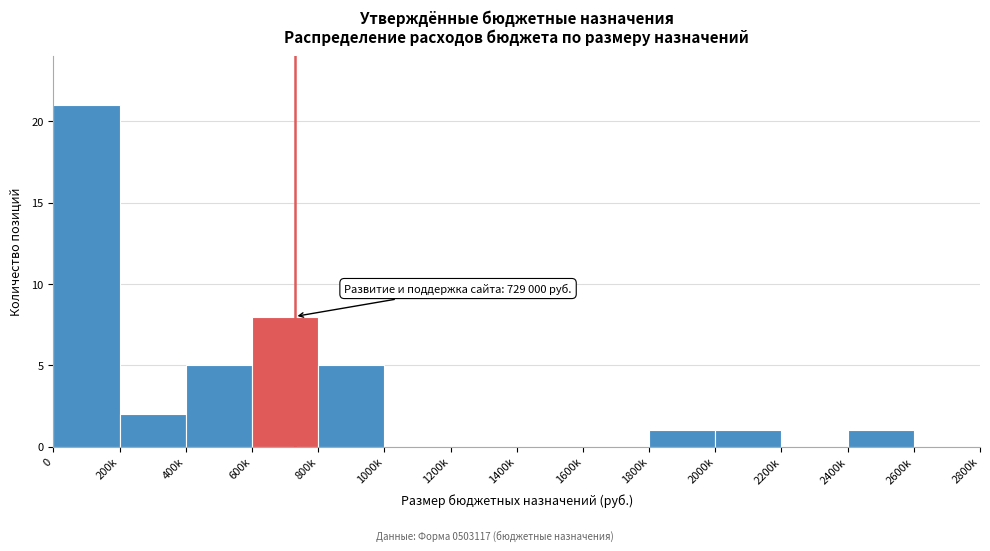

Reading right to left, extract all data points from this chart.

2600k=0	2400k=1	2200k=0	2000k=1	1800k=1	1600k=0	1400k=0	1200k=0	1000k=0	800k=5	600k=8	400k=5	200k=2	0=21